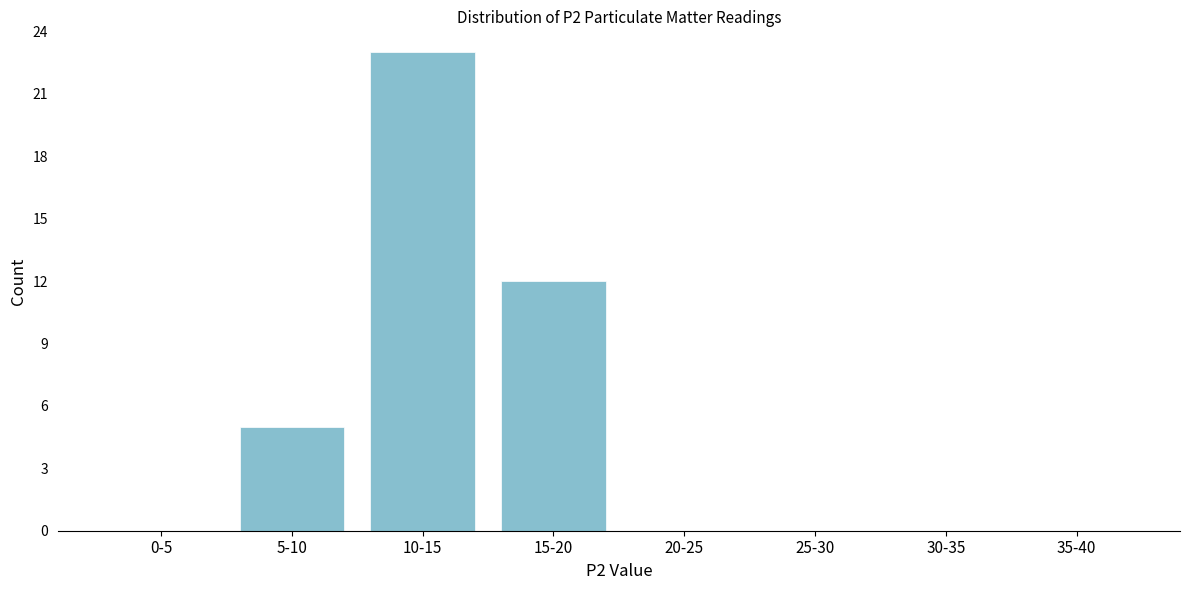

Reading left to right, what are all the values shown in this chart?

0-5=0	5-10=5	10-15=23	15-20=12	20-25=0	25-30=0	30-35=0	35-40=0